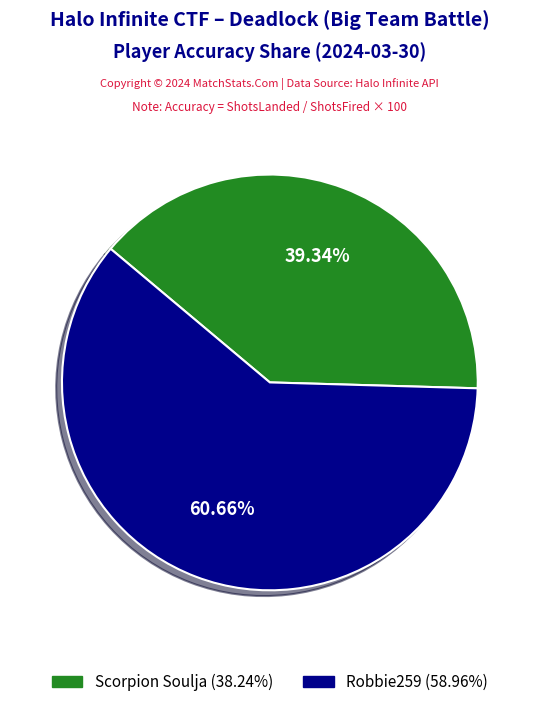

To the nearest percent, what is the combined percentage of Robbie259 and Scorpion Soulja?

100%